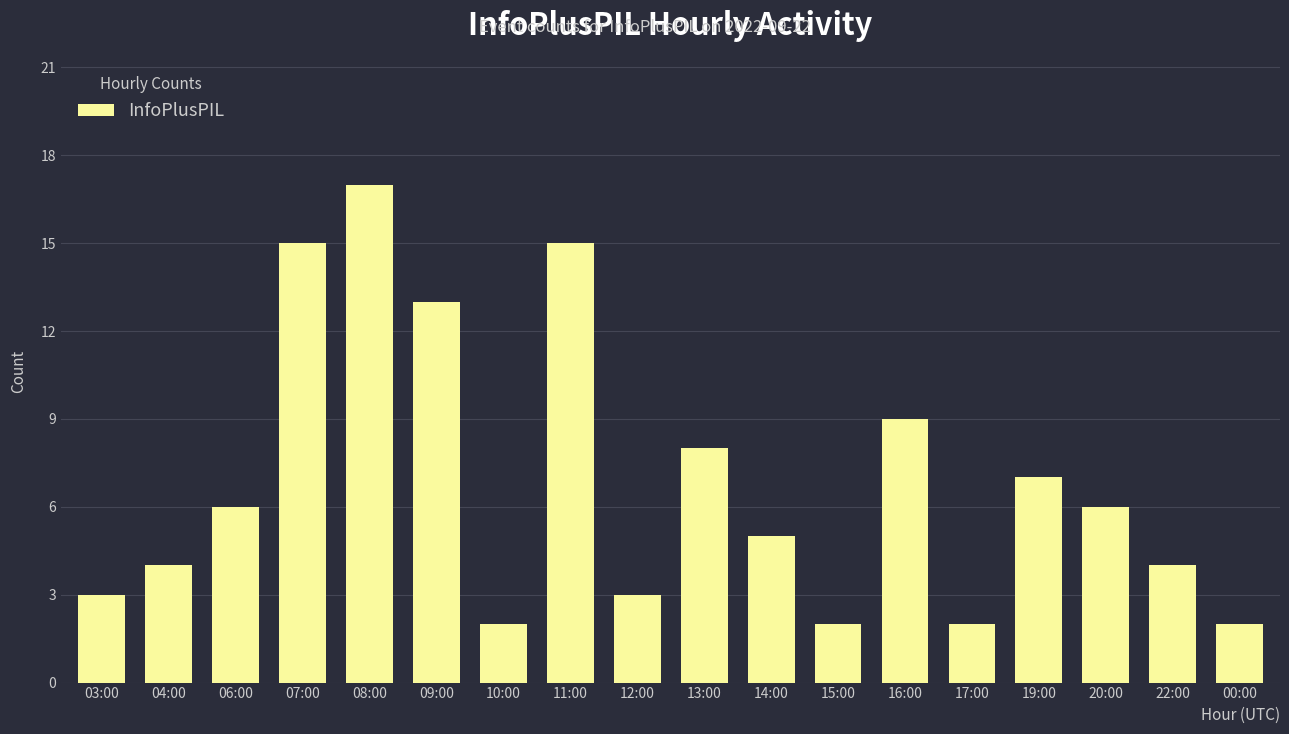

What is the sum of the values at 14:00 and 17:00?

7